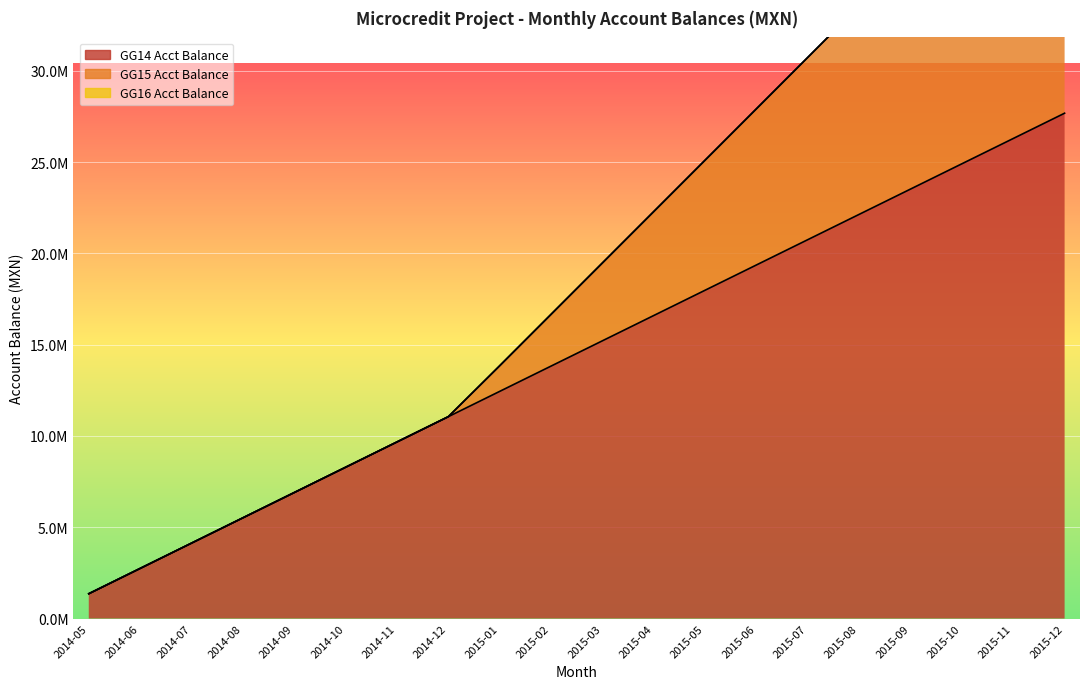

At which label does GG14 Acct Balance reach its minimum?

2014-05